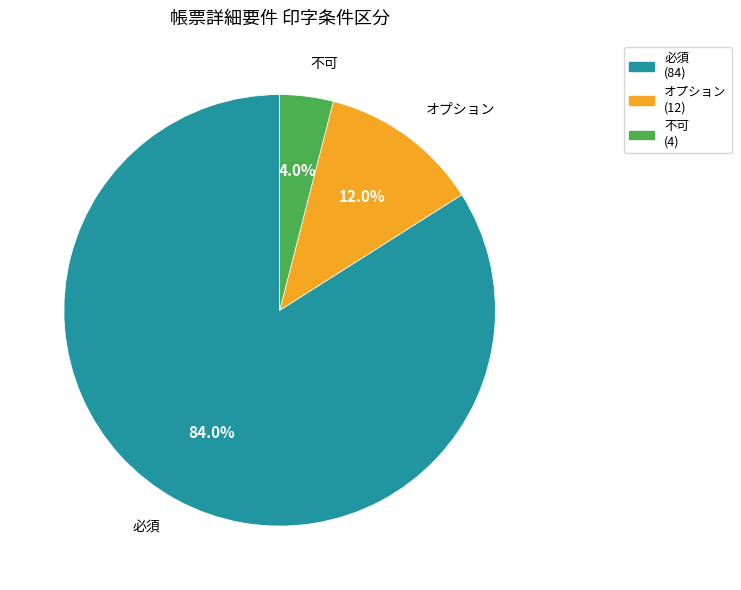

Which category has the biggest portion of the pie?

必須